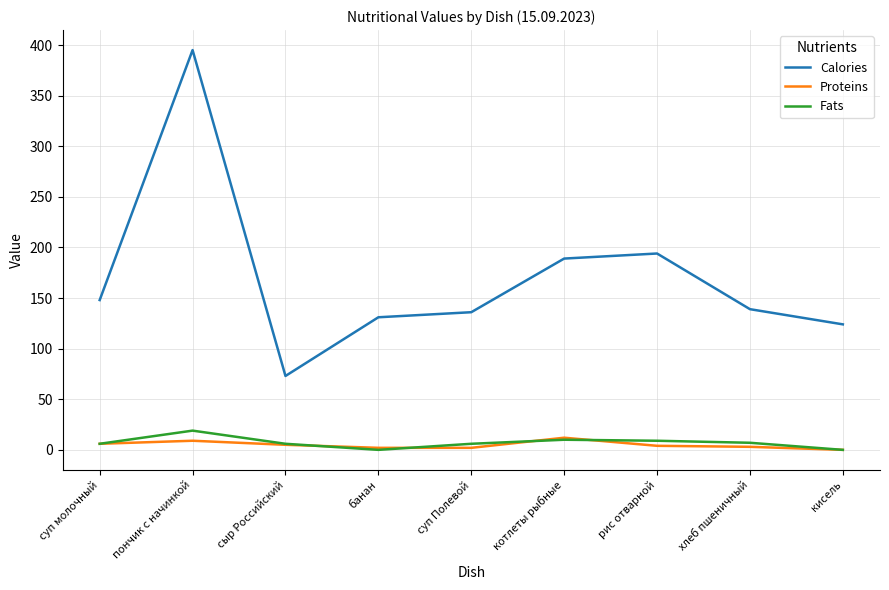

What is the greatest value displayed?

395